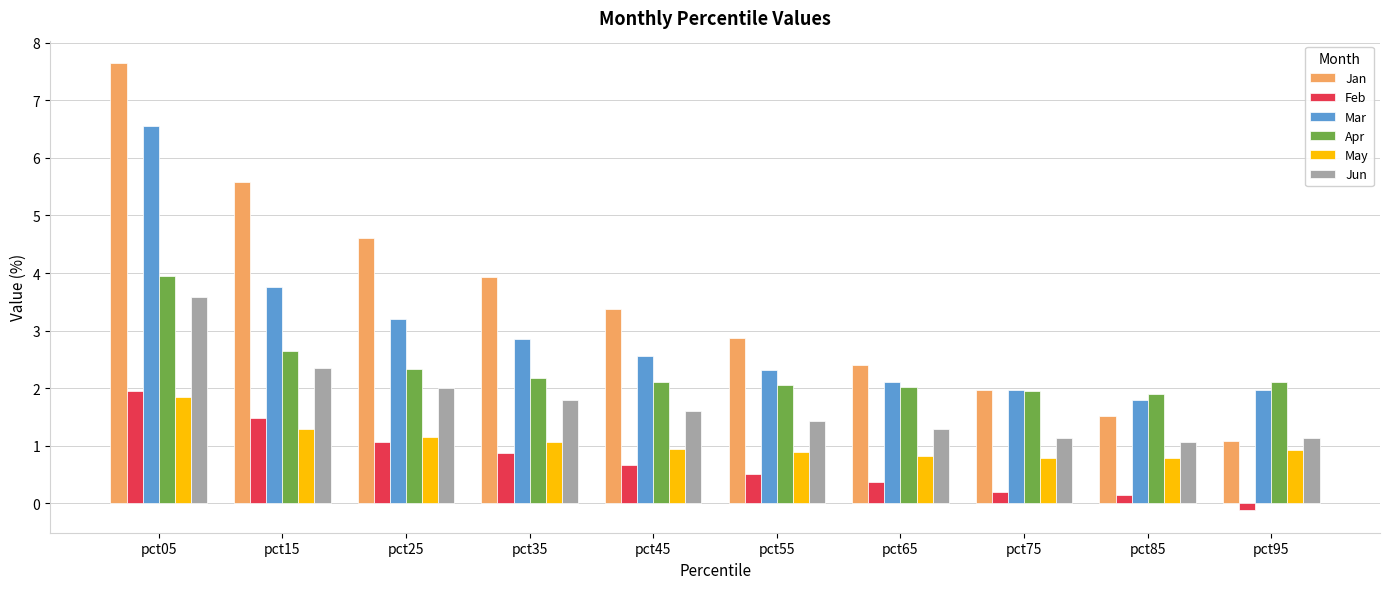

How many bars are there in total?

60